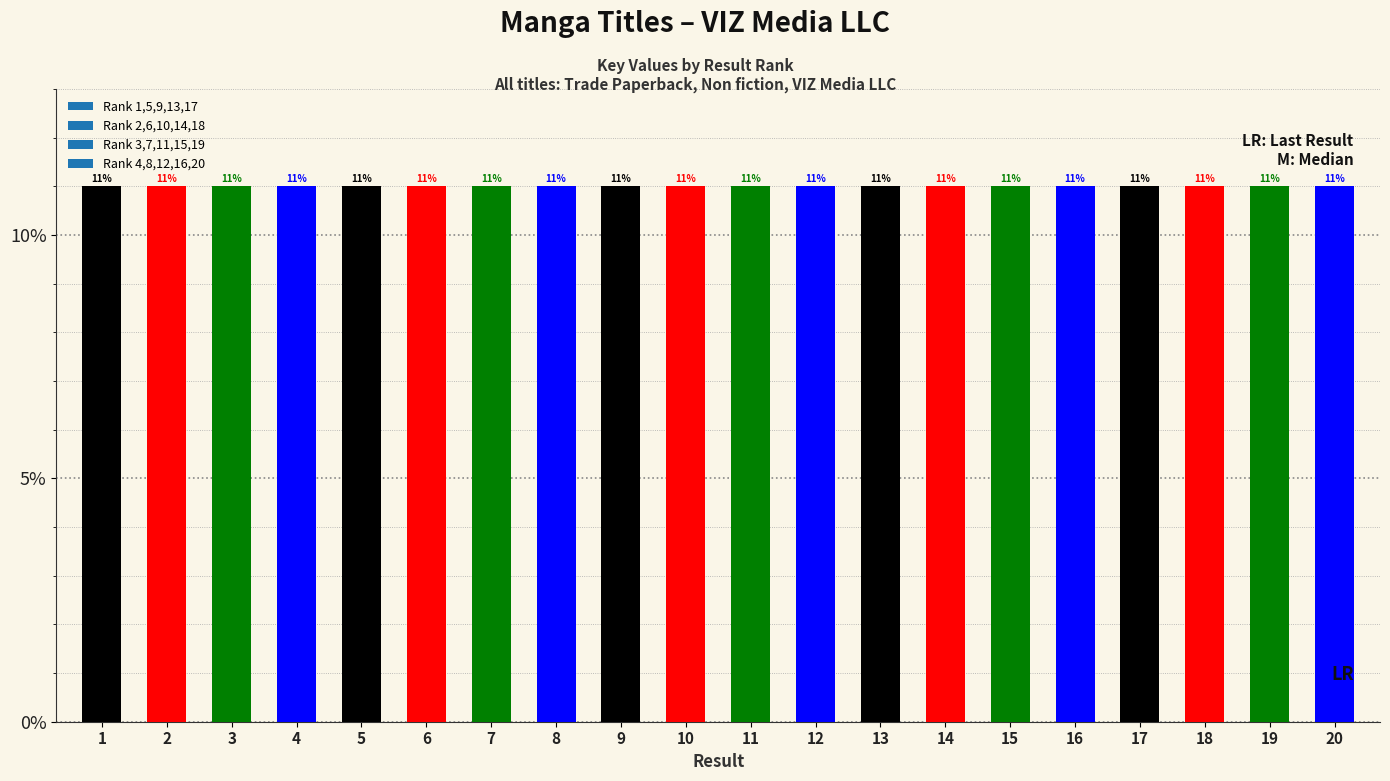

What is the value of the 6th bar from the left?

11.0